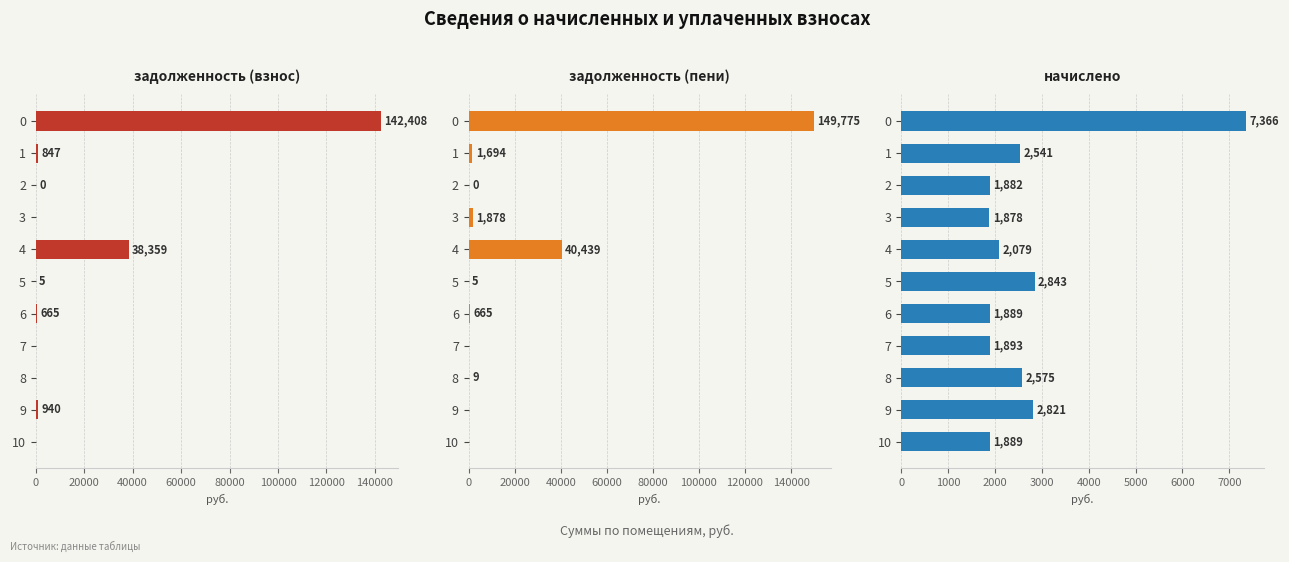

List the series in order of their peak value, highest first.

задолженность (пени), задолженность (взнос), начислено